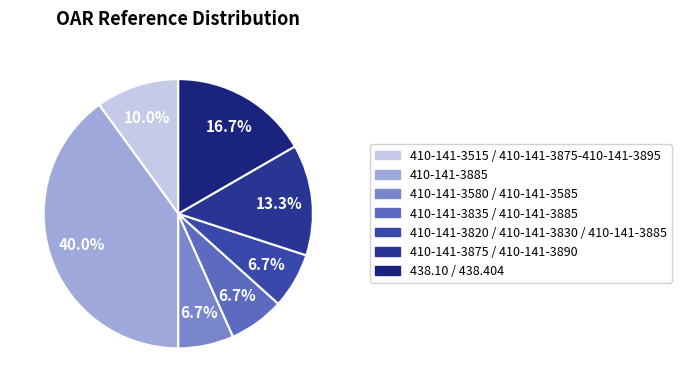

To the nearest percent, what is the difference between the 410-141-3835 / 410-141-3885 and 410-141-3885 slice percentages?

33%